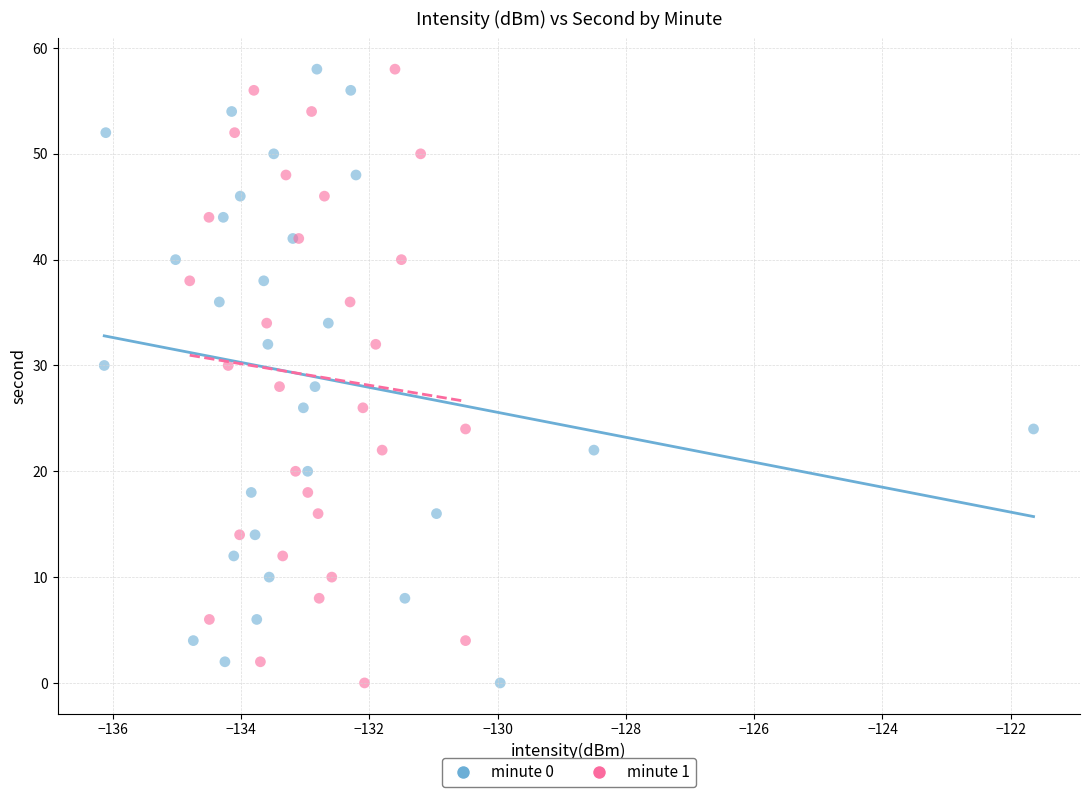

What are all the series names shown in the legend?

minute 0, minute 1